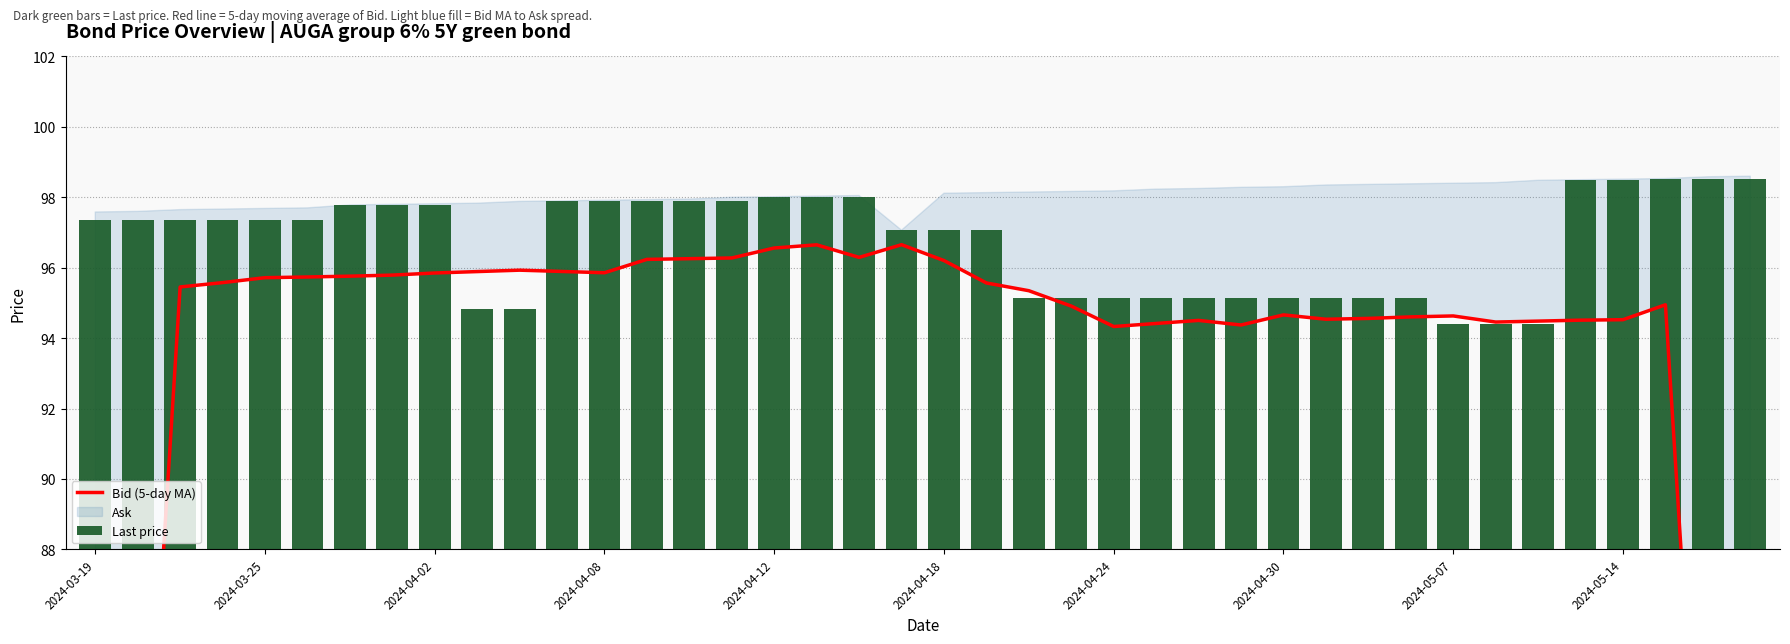

True or false: Last price has a value of 138.0 at 39.

False